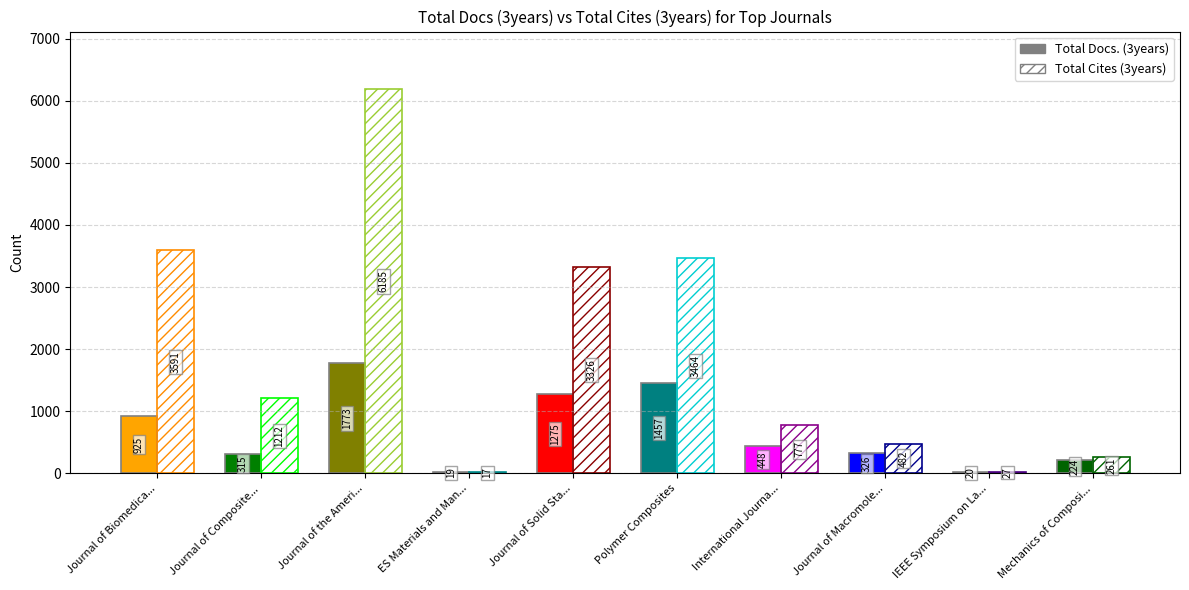

List the labels in order of Total Cites (3years) value, largest first.

Journal of the American Ceramic Society, Journal of Biomedical Materials Research, Polymer Composites, Journal of Solid State Chemistry, Journal of Composites for Construction, International Journal of Applied Ceramics, Journal of Macromolecular Science, Mechanics of Composite Materials, IEEE Symposium on Large Data Analysis, ES Materials and Manufacturing